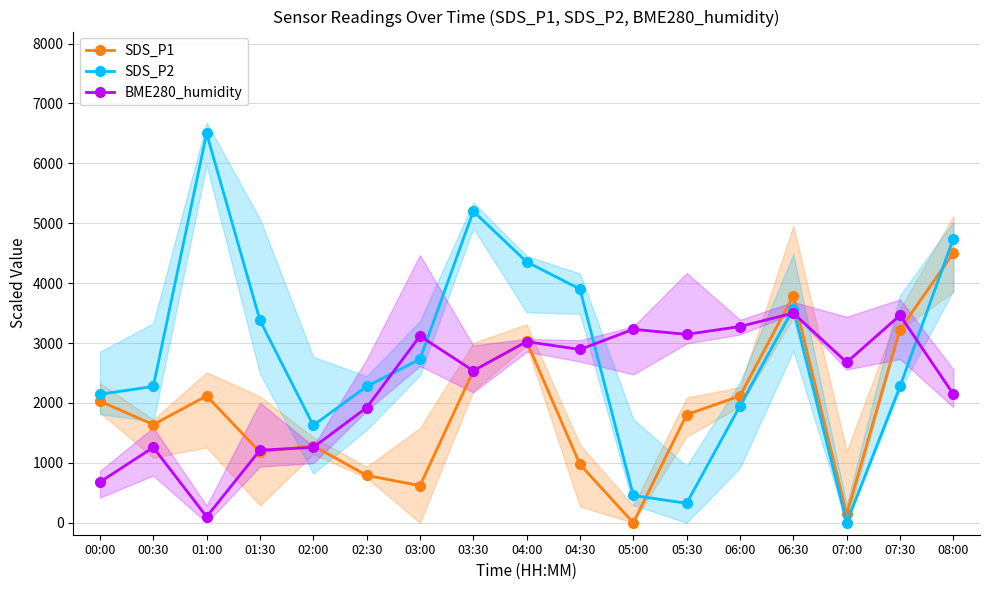

Reading left to right, extract all data points from this chart.

SDS_P1: 2028.9	1638.7	2117.3	1180.9	1285.0	790.8	619.1	2533.5	3027.7	972.8	0.0	1805.2	2117.3	3792.5	140.5	3225.4	4500.0
SDS_P2: 2145.0	2275.0	6500.0	3380.0	1625.0	2275.0	2730.0	5200.0	4355.0	3900.0	455.0	325.0	1950.0	3575.0	0.0	2275.0	4745.0
BME280_humidity: 679.1	1258.2	100.0	1211.5	1258.2	1921.4	3117.0	2537.9	3023.6	2892.9	3229.1	3145.1	3275.8	3500.0	2678.0	3462.6	2145.6